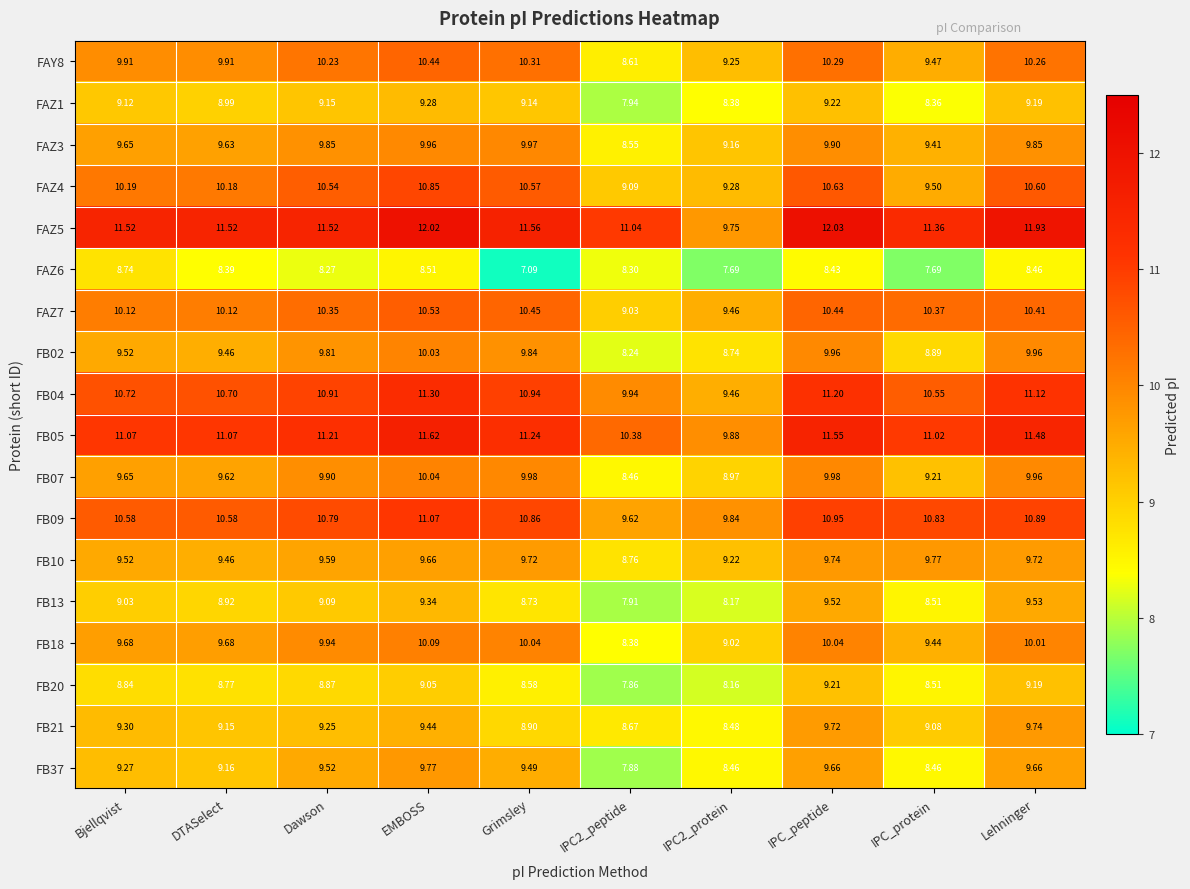

Between DTASelect and IPC_peptide, which series saw the biggest shift?

FB13